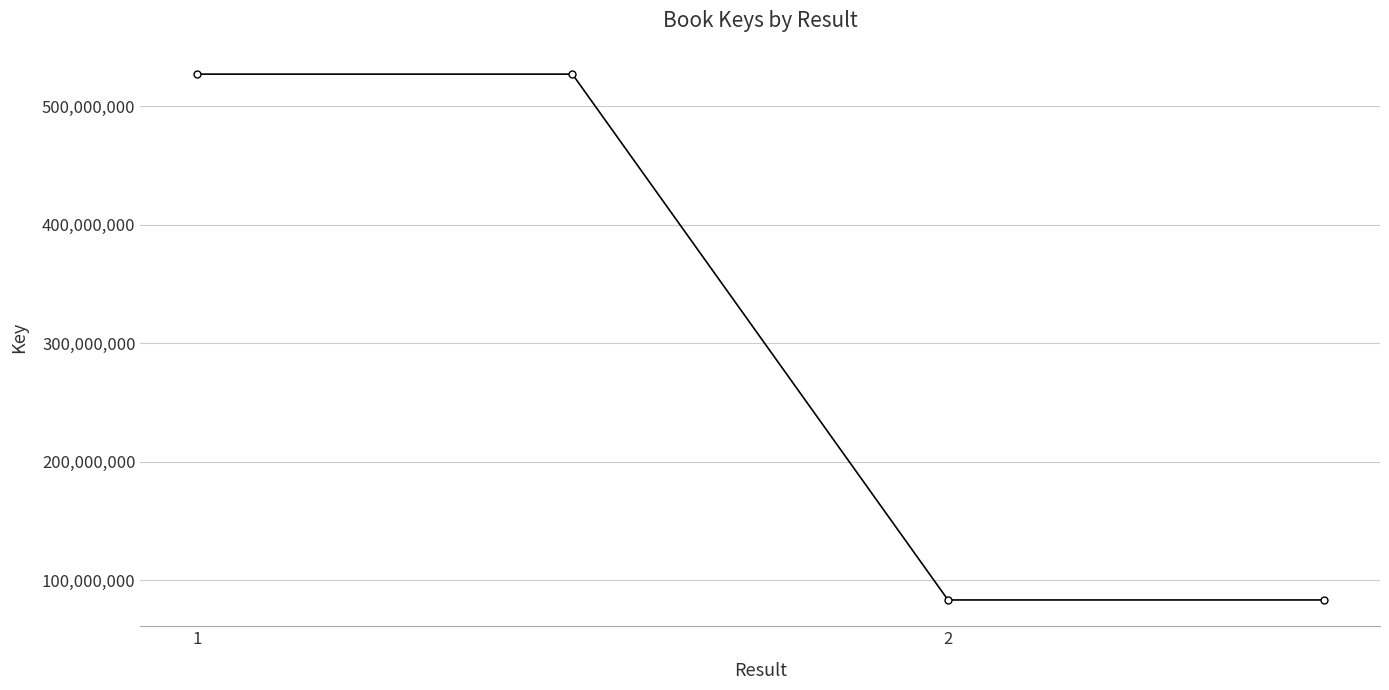

What is the value of the 3rd point from the left?

83463318